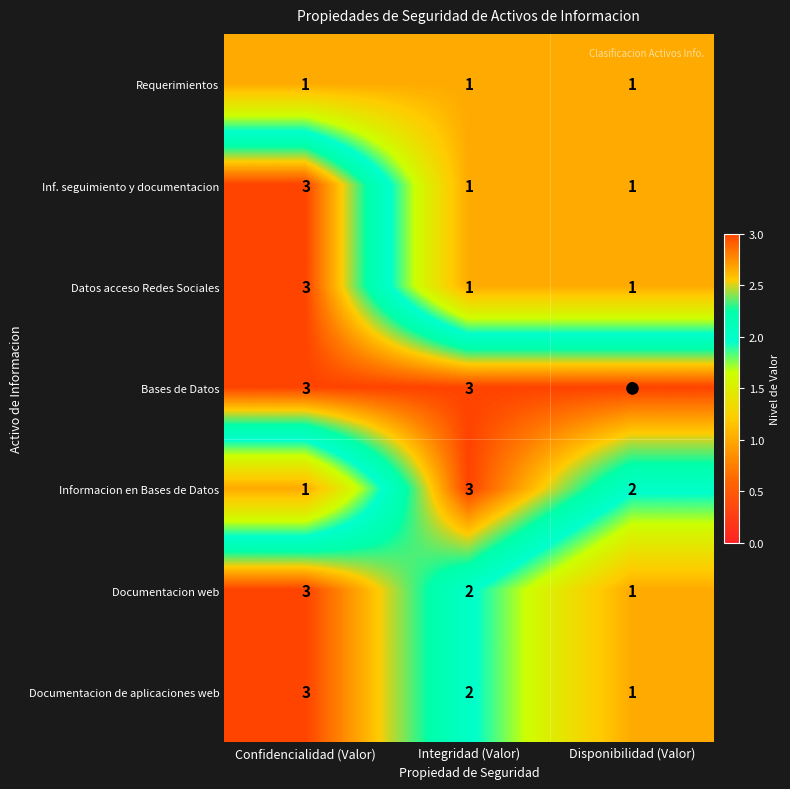

What is the minimum value for Bases de Datos?

3